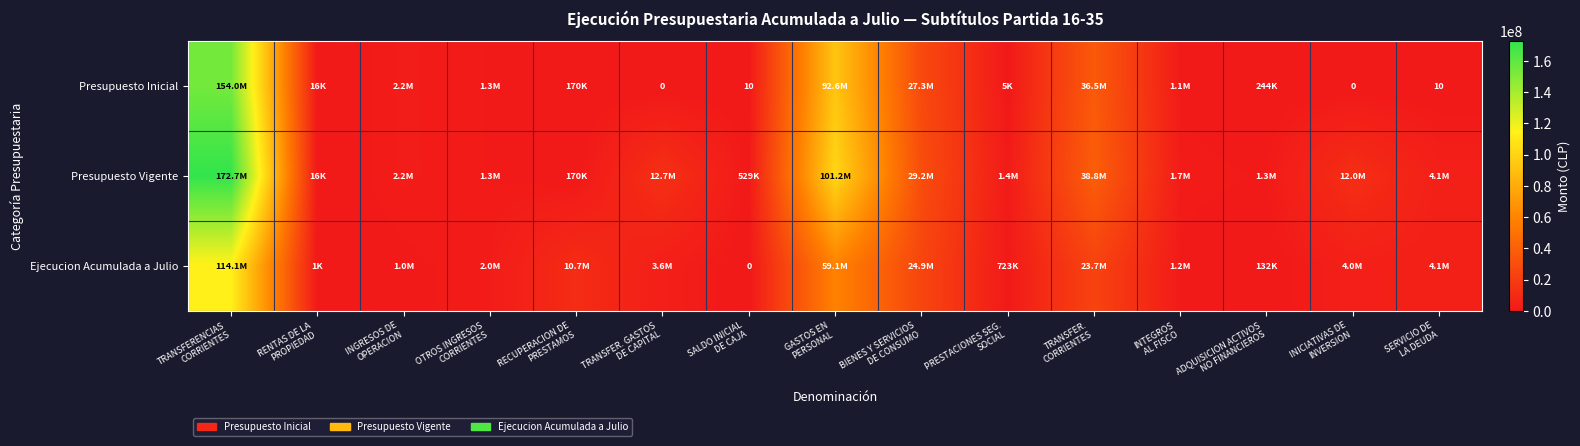

At which label does Ejecucion Acumulada a Julio first exceed 3552742?

TRANSFERENCIAS CORRIENTES